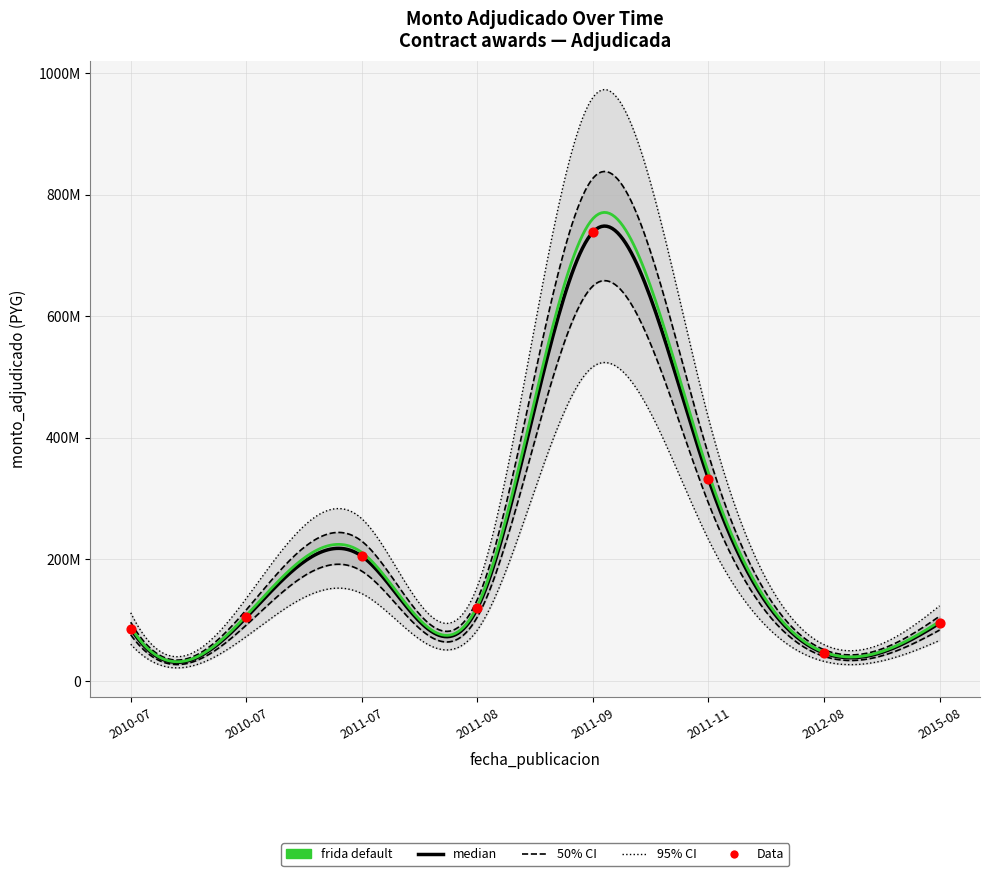

What is the change in value from 2010-07 to 2011-09?

+633857880